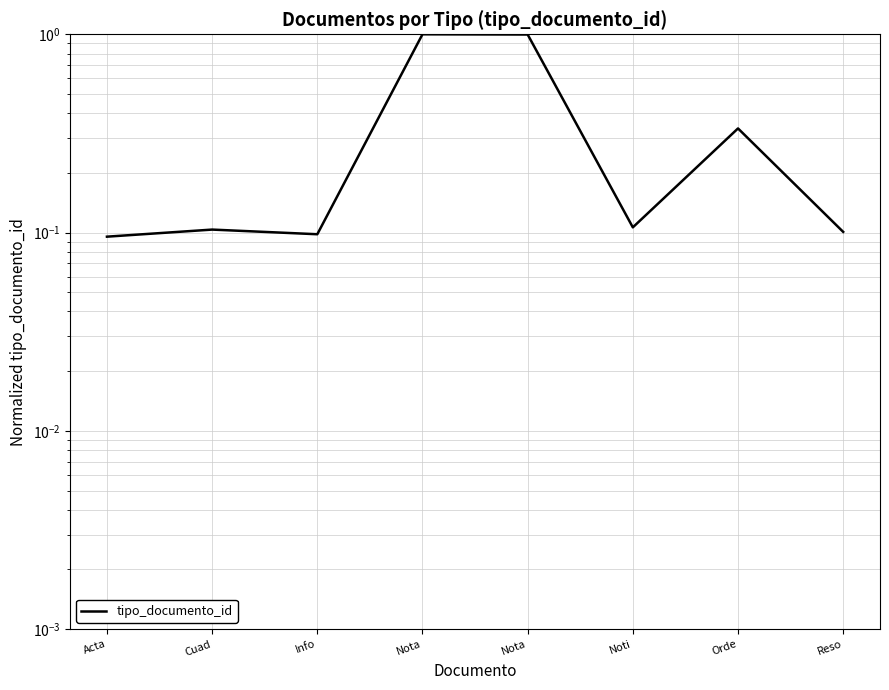

True or false: the data shows 0.1 at Reso.

True